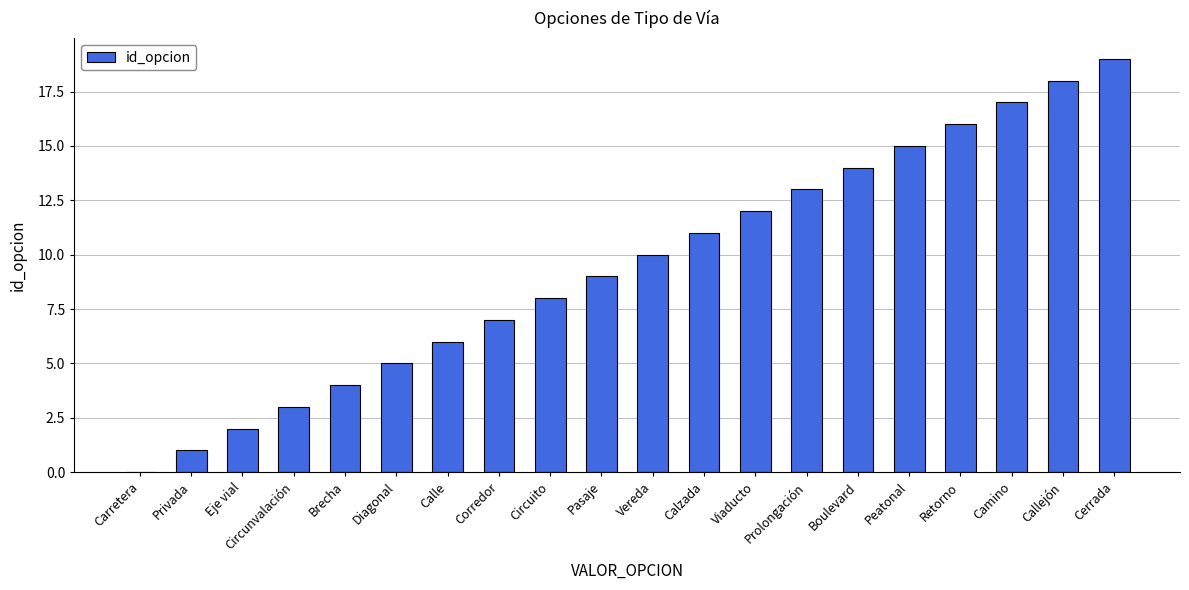

How many data points does each series have?

20